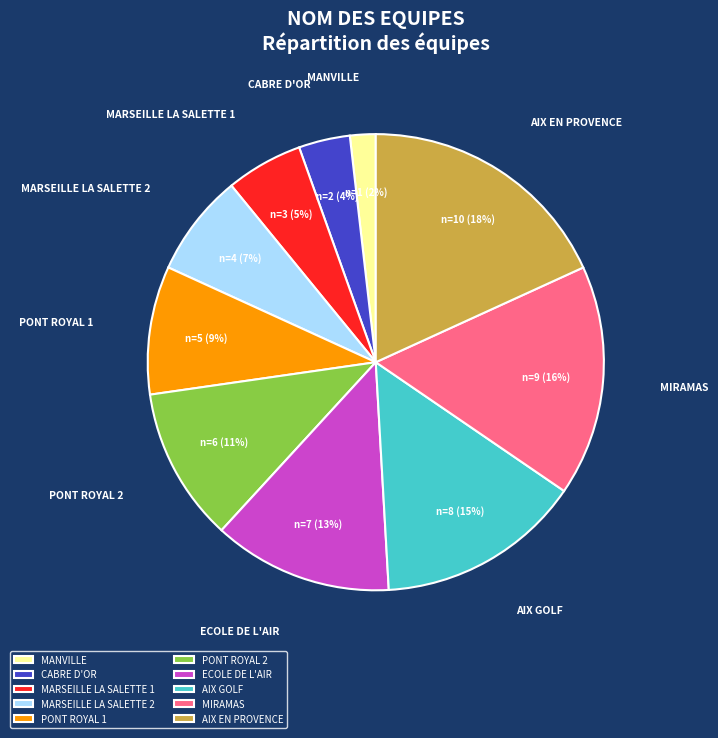

Combined, do MARSEILLE LA SALETTE 2 and ECOLE DE L'AIR account for over 50%?

No